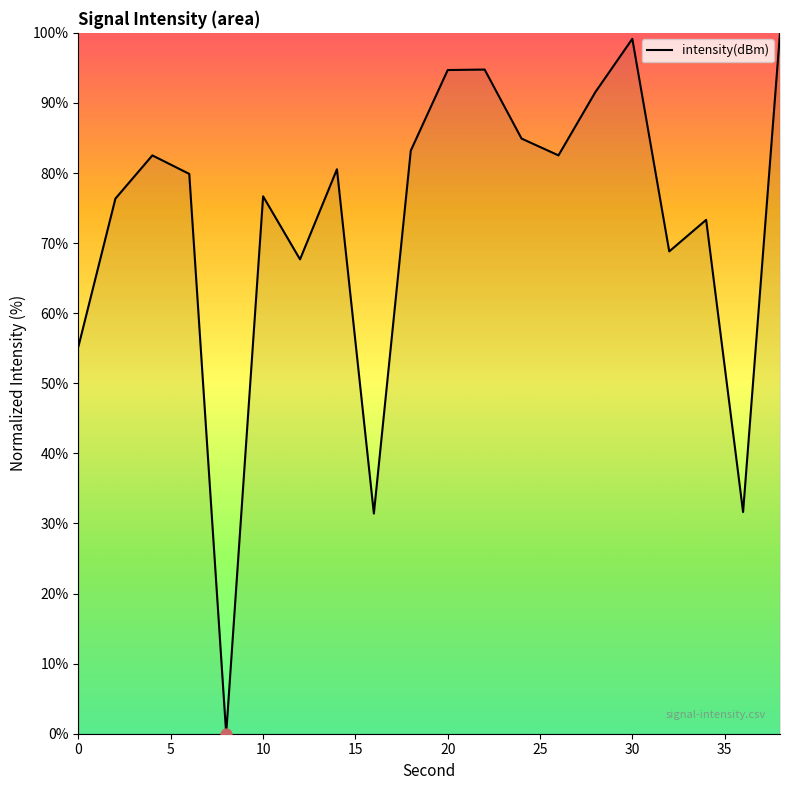

What is the difference between the maximum and minimum values?

100.0